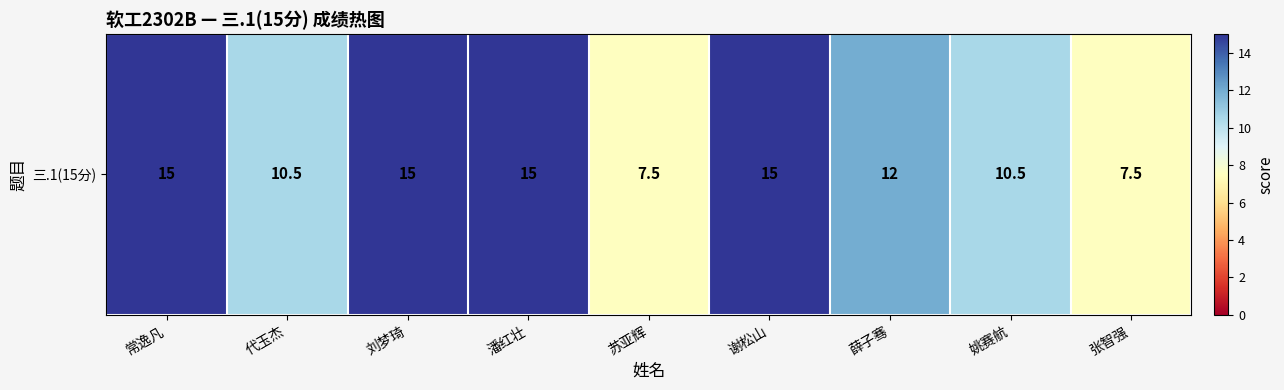

Rank the categories by value from highest to lowest.

常逸凡, 刘梦琦, 潘红壮, 谢松山, 薛子骞, 代玉杰, 姚赛航, 苏亚辉, 张智强